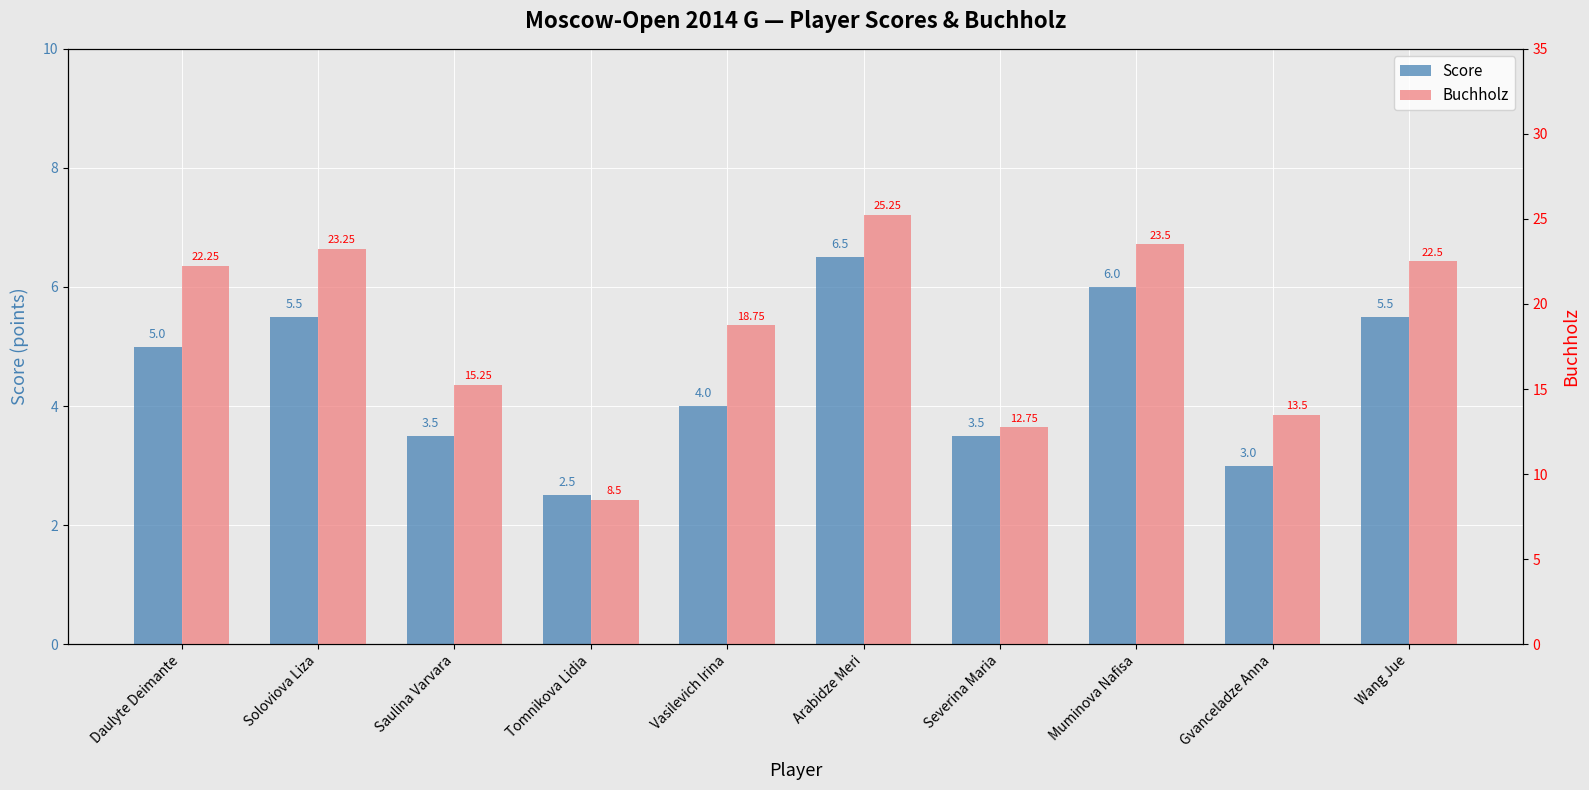

At how many categories does at least one series exceed 20?

5